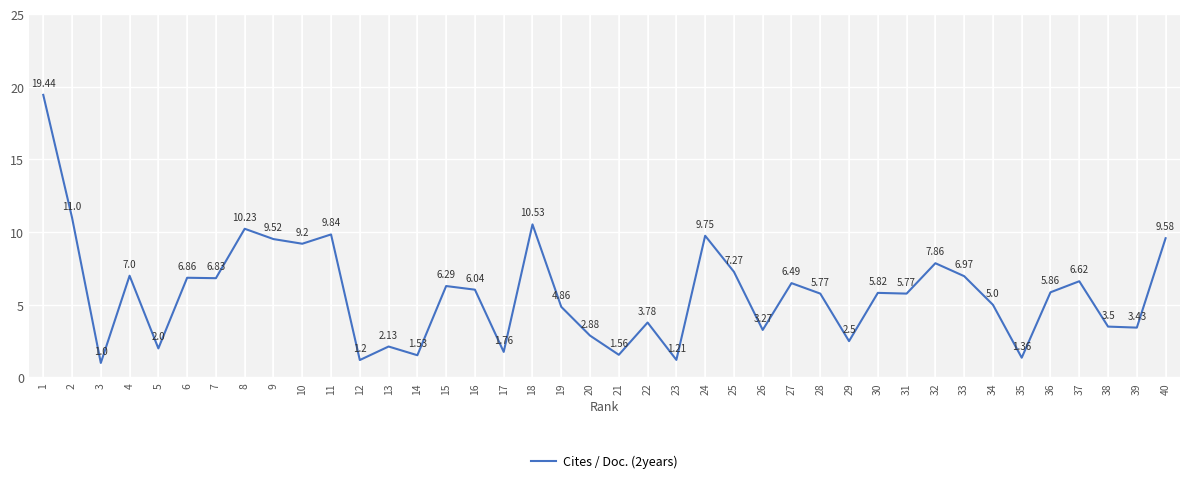

True or false: there are more than 2 points higher than both neighbors.

True